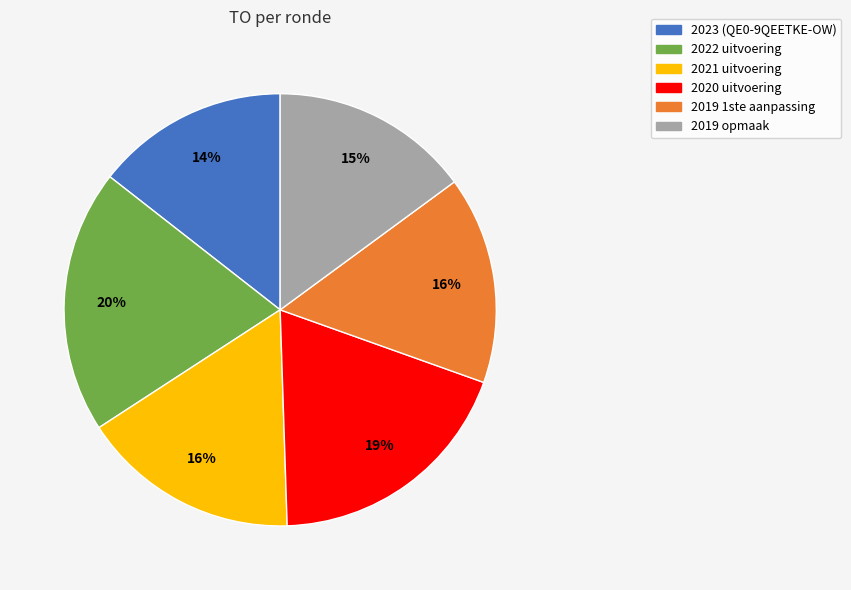

Which has a higher value, 2019 opmaak or 2022 uitvoering?

2022 uitvoering